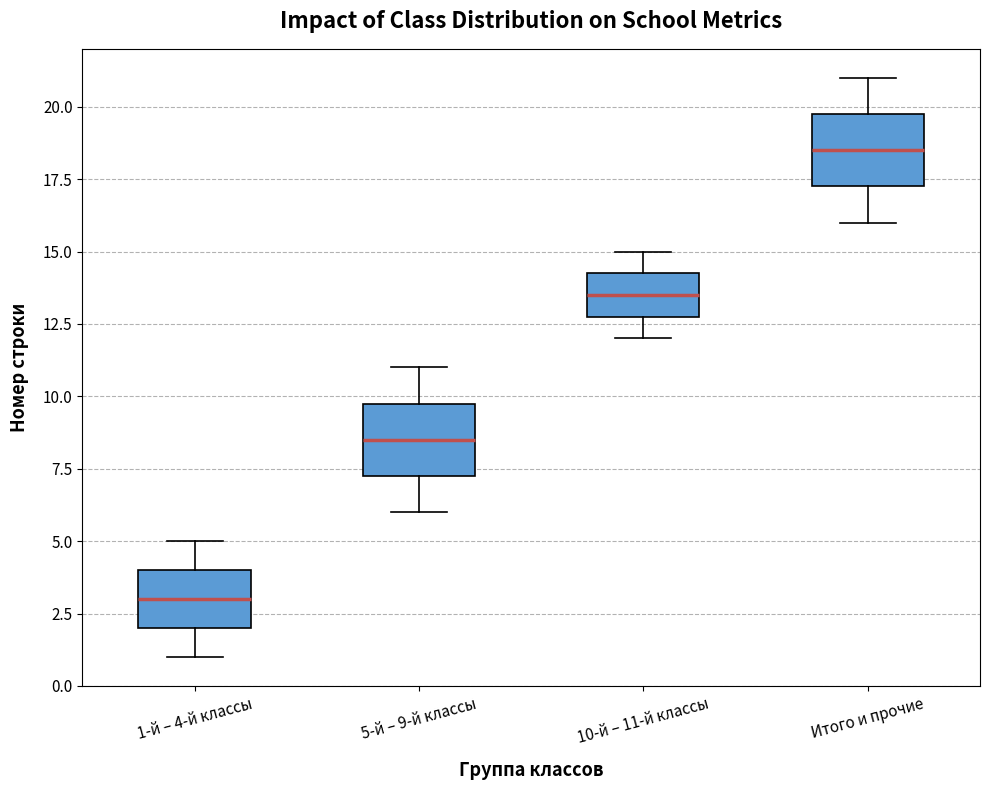

Reading left to right, transcribe this box plot: for each box, give where its median line is, the range the box spans, and where its two whiskers end, as read against the y-axis. The values are not printed on the chart, so give them approximately, as read against the axis.

1-й – 4-й классы: median 3.0, box 2.0 to 4.0, whiskers 1.0 to 5.0
5-й – 9-й классы: median 8.5, box 7.5 to 10.0, whiskers 6.0 to 11.0
10-й – 11-й классы: median 13.5, box 13.0 to 14.5, whiskers 12.0 to 15.0
Итого и прочие: median 18.5, box 17.5 to 20.0, whiskers 16.0 to 21.0